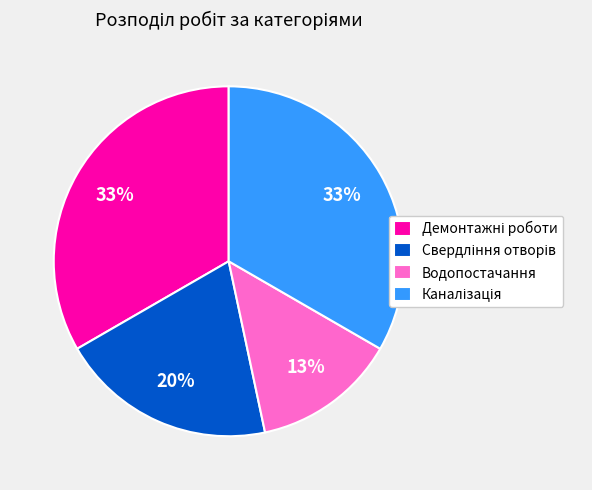

Which slice is the smallest?

Водопостачання